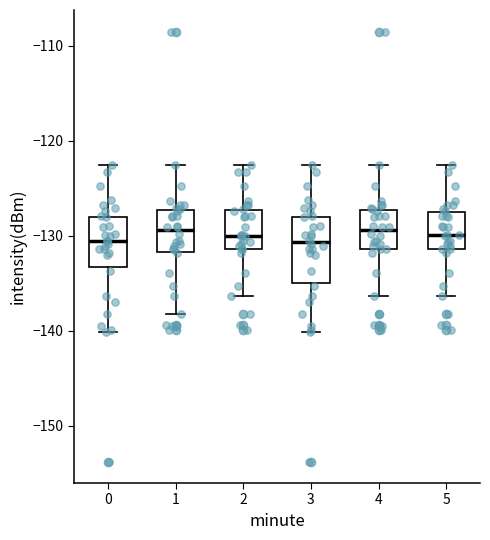

Reading left to right, transcribe this box plot: for each box, give where its median line is, the range the box spans, and where its two whiskers end, as read against the y-axis. The values are not printed on the chart, so give them approximately, as read against the axis.

0: median -131, box -133 to -128, whiskers -140 to -123
1: median -129, box -132 to -127, whiskers -138 to -123
2: median -130, box -131 to -127, whiskers -136 to -123
3: median -131, box -135 to -128, whiskers -140 to -123
4: median -129, box -131 to -127, whiskers -136 to -123
5: median -130, box -131 to -127, whiskers -136 to -123